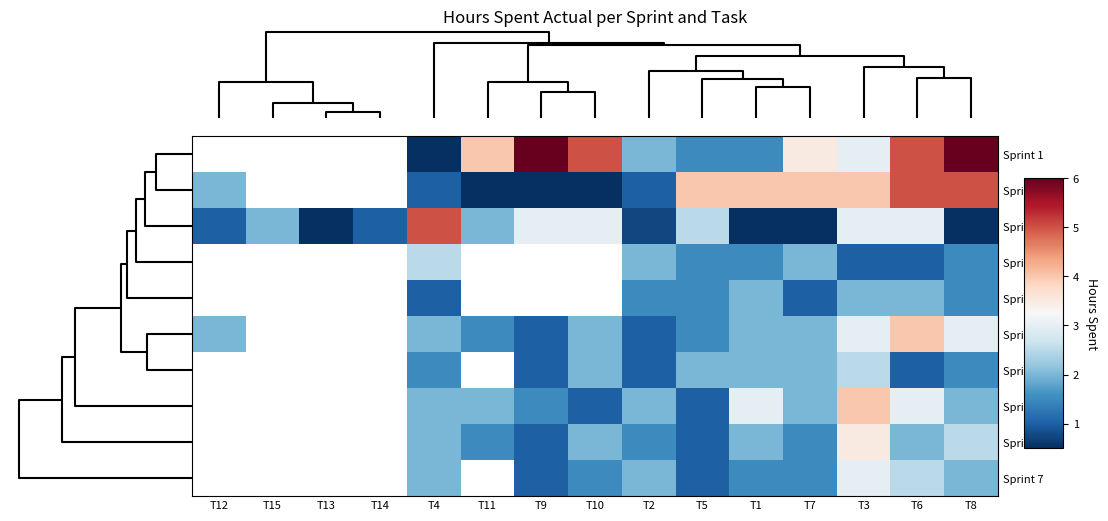

How many Sprint 1 values are between 5 and 6?

4